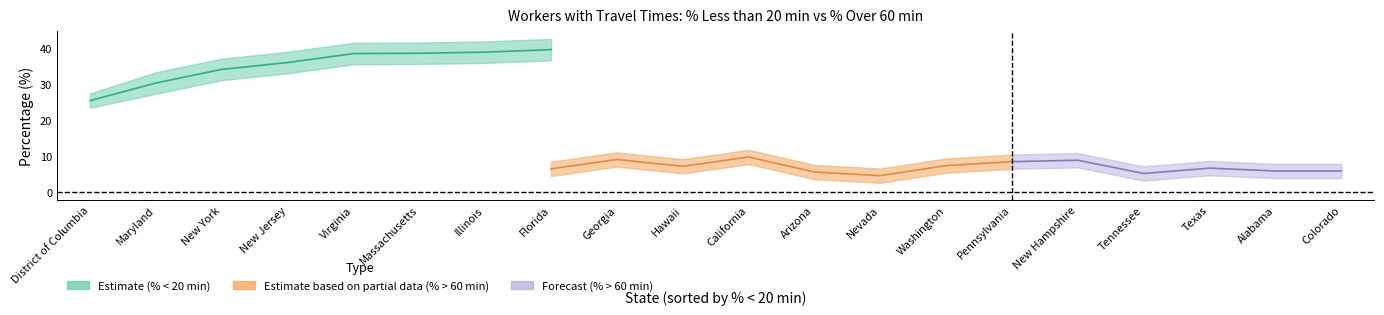

Which series changed the most between New Jersey and California?

% Over 60 min